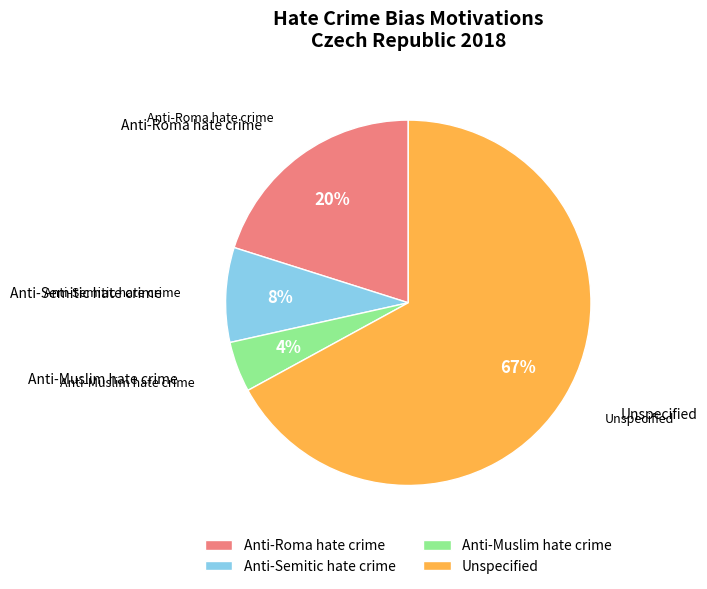

Which category has the smallest portion of the pie?

Anti-Muslim hate crime